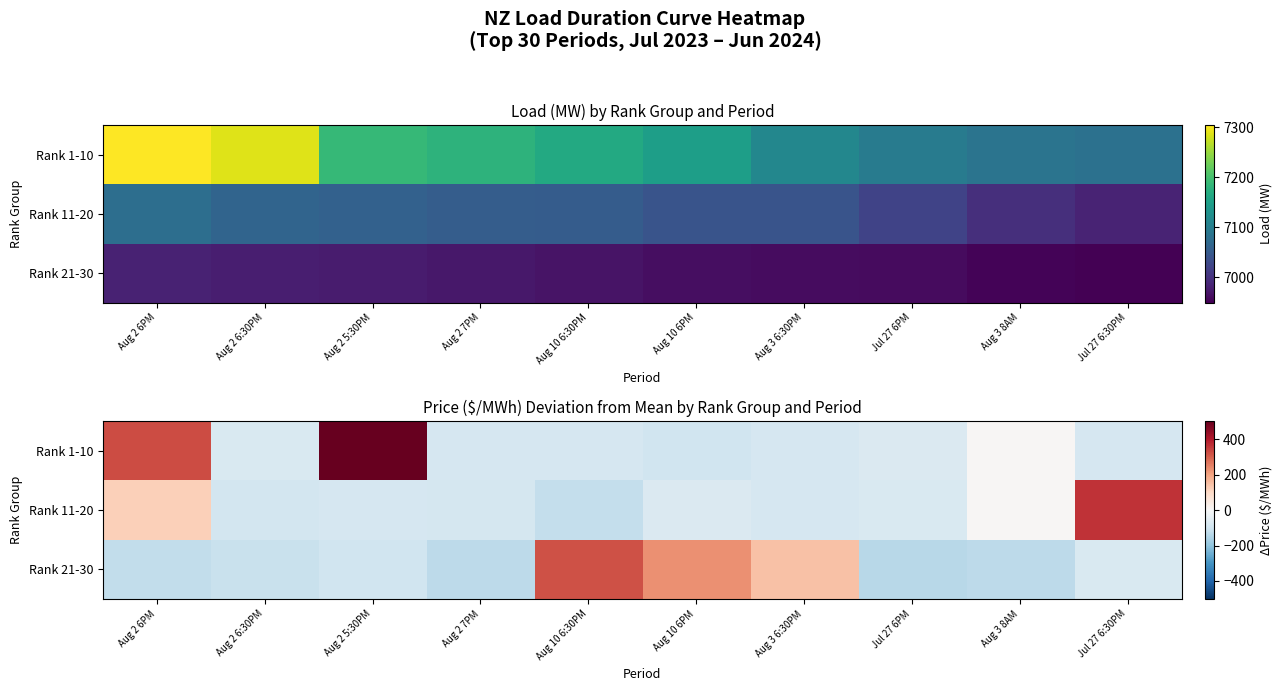

Which has a higher value, Aug 10 6:30PM or Aug 2 6:30PM?

Aug 2 6:30PM